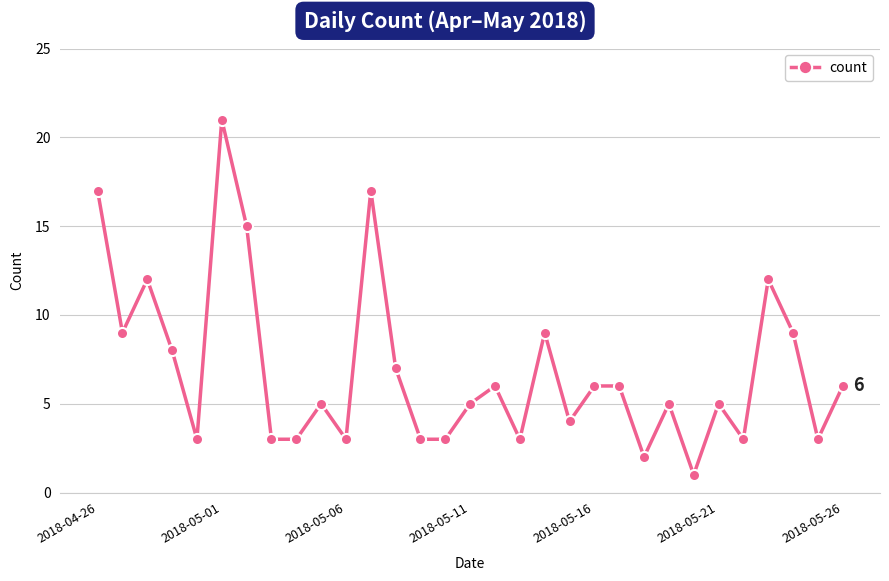

What is the maximum value shown in the chart?

21